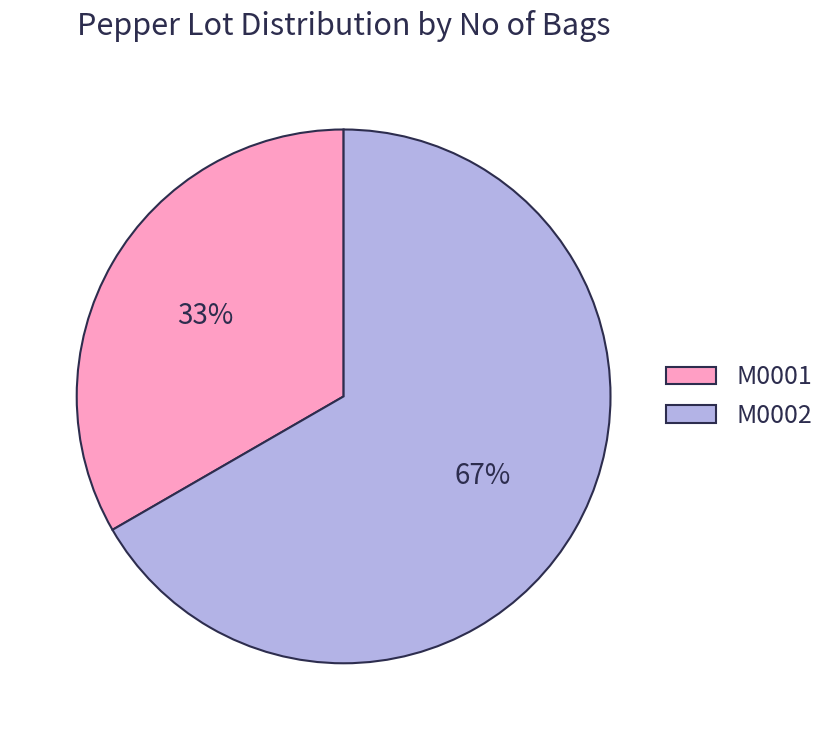

Combined, do M0001 and M0002 account for over 50%?

Yes